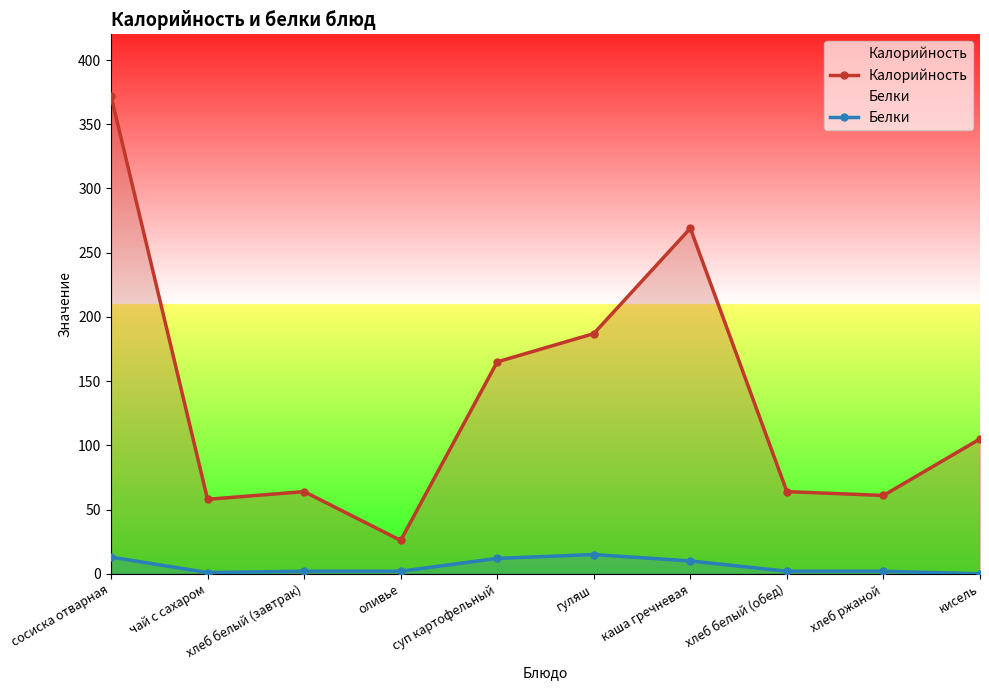

Between хлеб белый (обед) and сосиска отварная, which is larger?

сосиска отварная